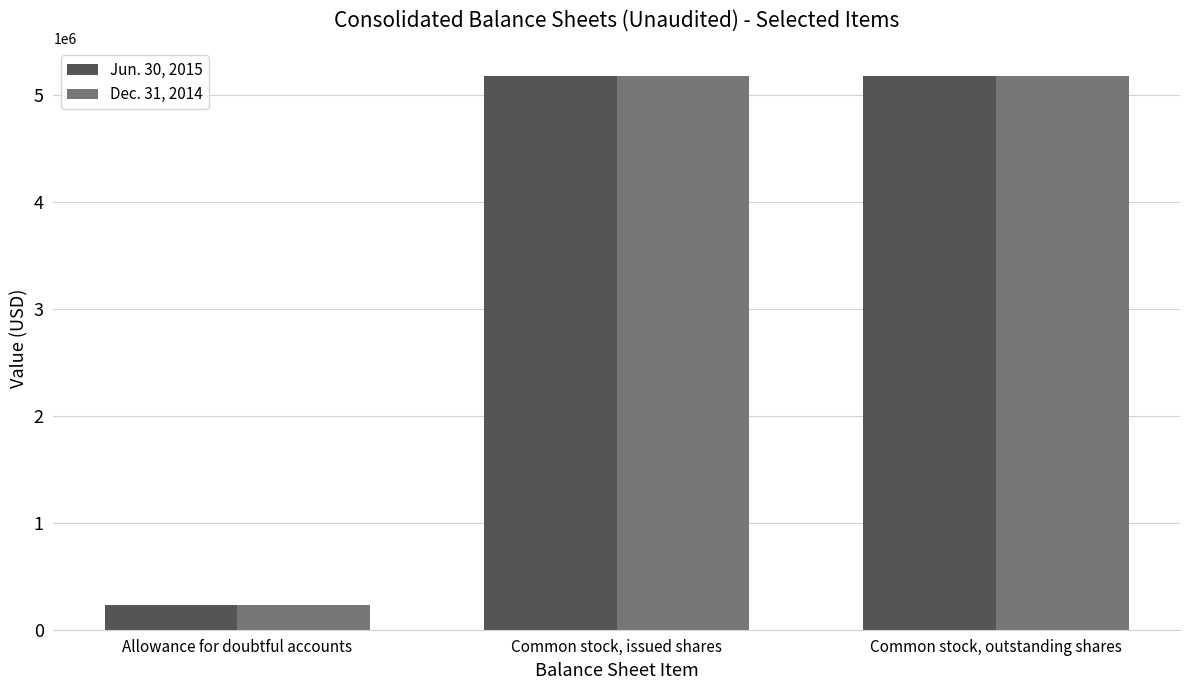

What position from the left is Common stock, outstanding shares?

3